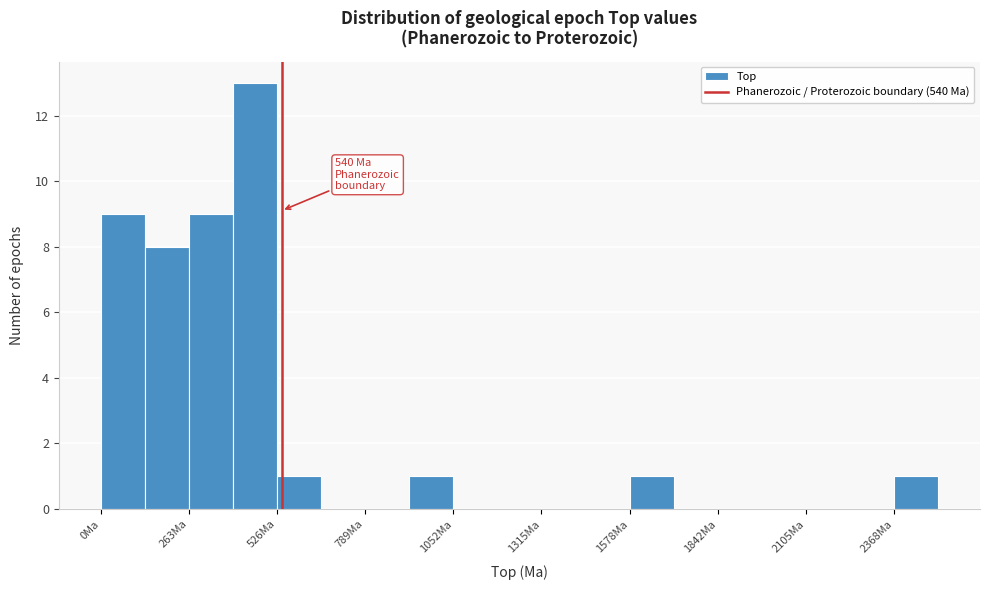

Read against the x-axis, roughly where is the centre of the tallest bar?

450